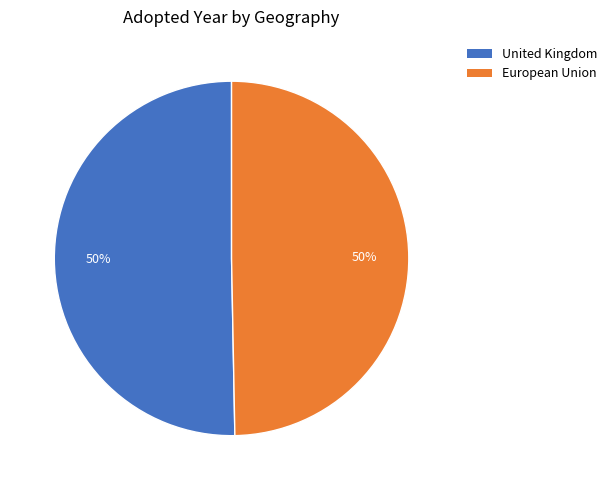

What is the ratio of the value at United Kingdom to the value at European Union?

1.0